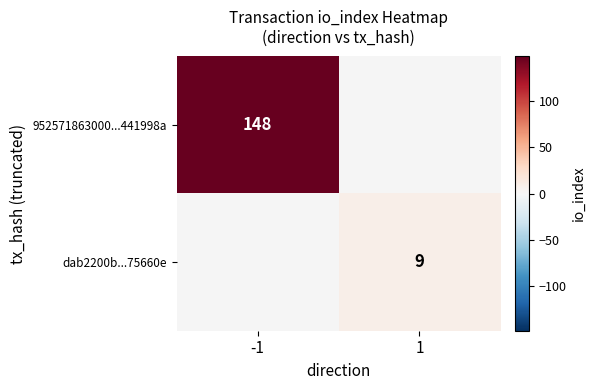

What is the greatest value displayed?

148.0